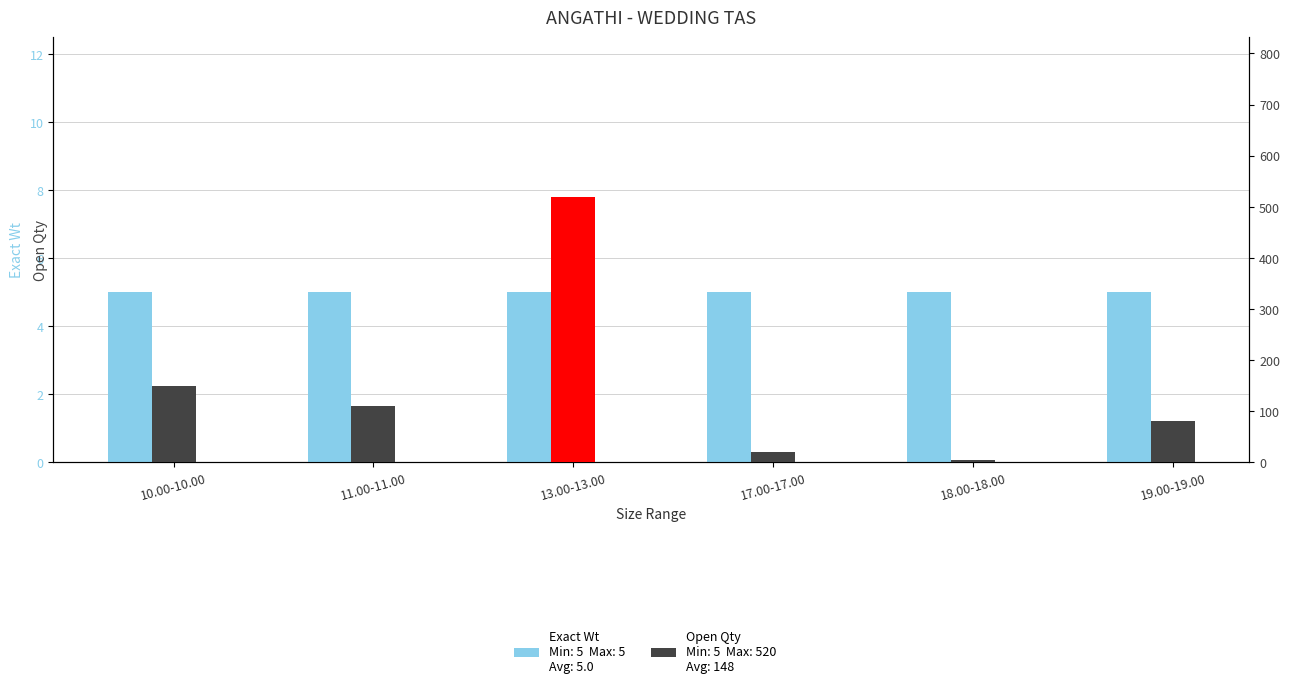

List the series in order of their peak value, highest first.

Open Qty, Exact Wt